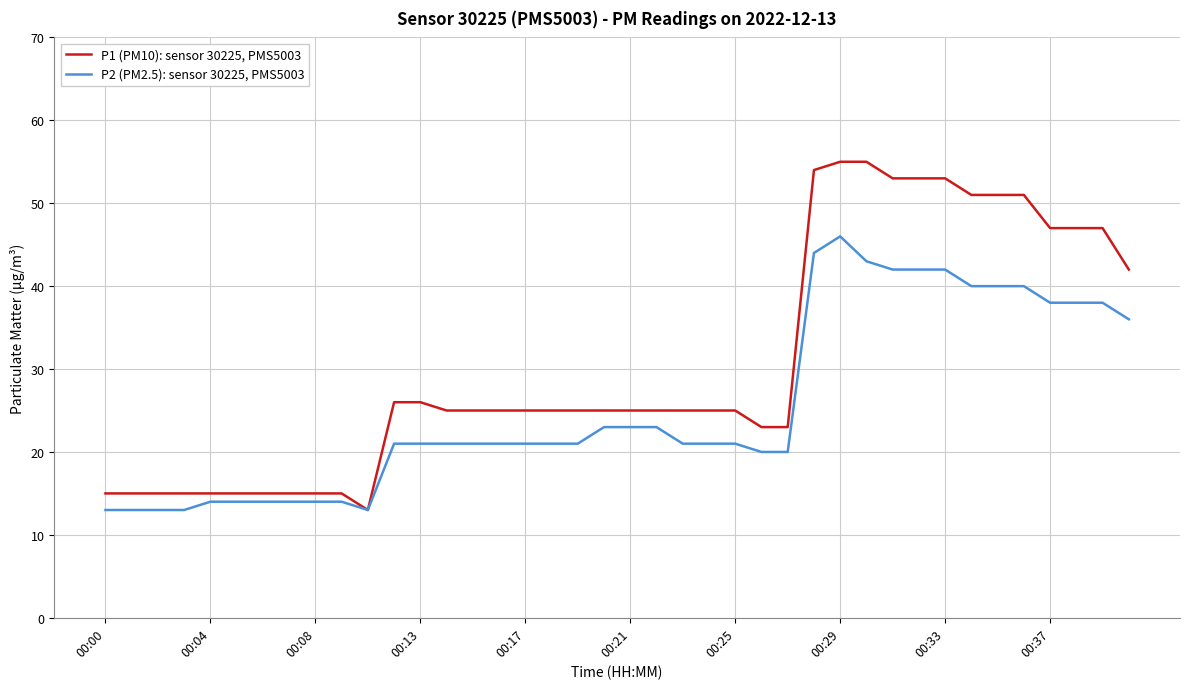

What is the smallest value displayed?

13